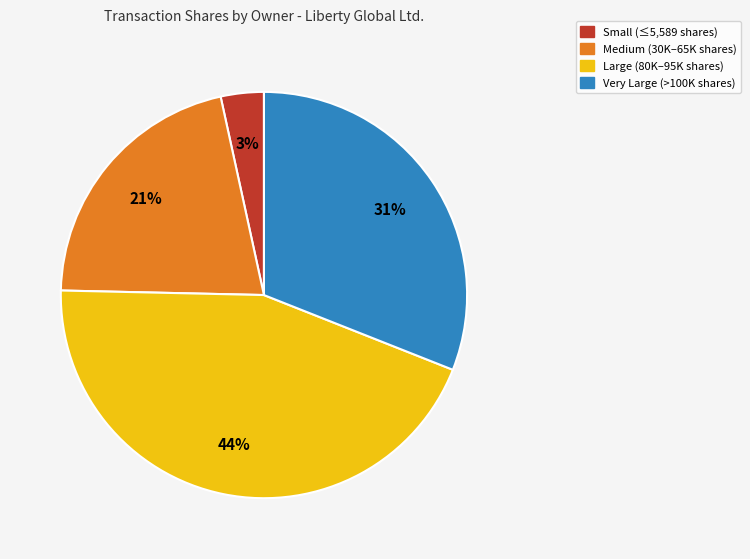

To the nearest percent, what is the difference between the largest and smallest slice percentages?

41%